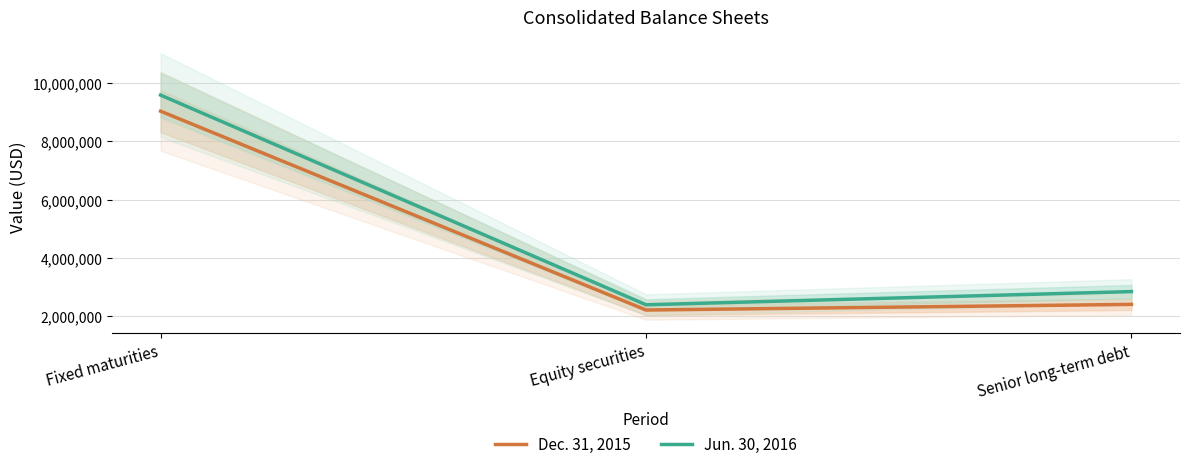

What is the total value across all series at Senior long-term debt?

5245000